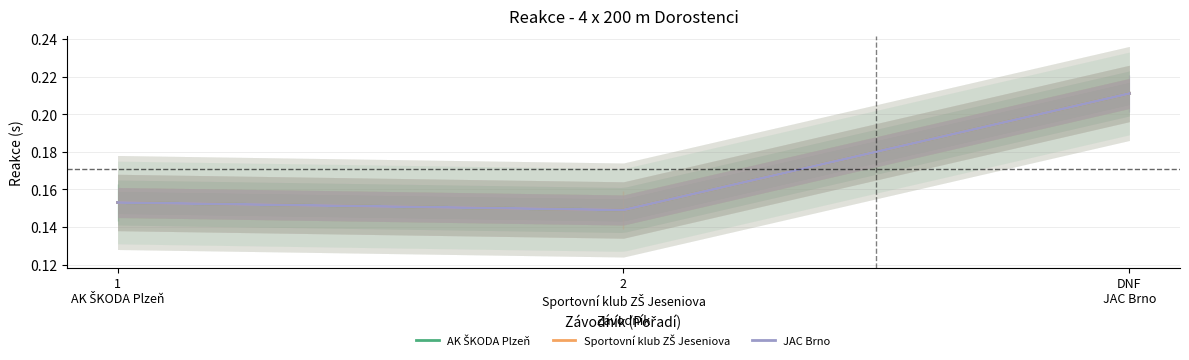

Between 1
AK ŠKODA Plzeň and 2
Sportovní klub ZŠ Jeseniova, which is larger?

1
AK ŠKODA Plzeň